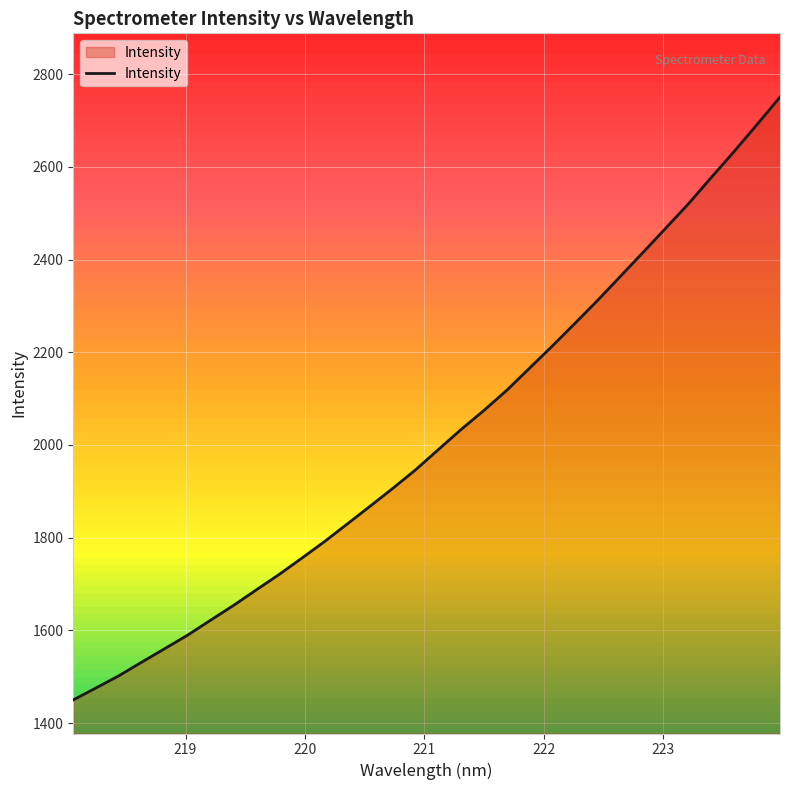

What is the greatest value displayed?

2750.2